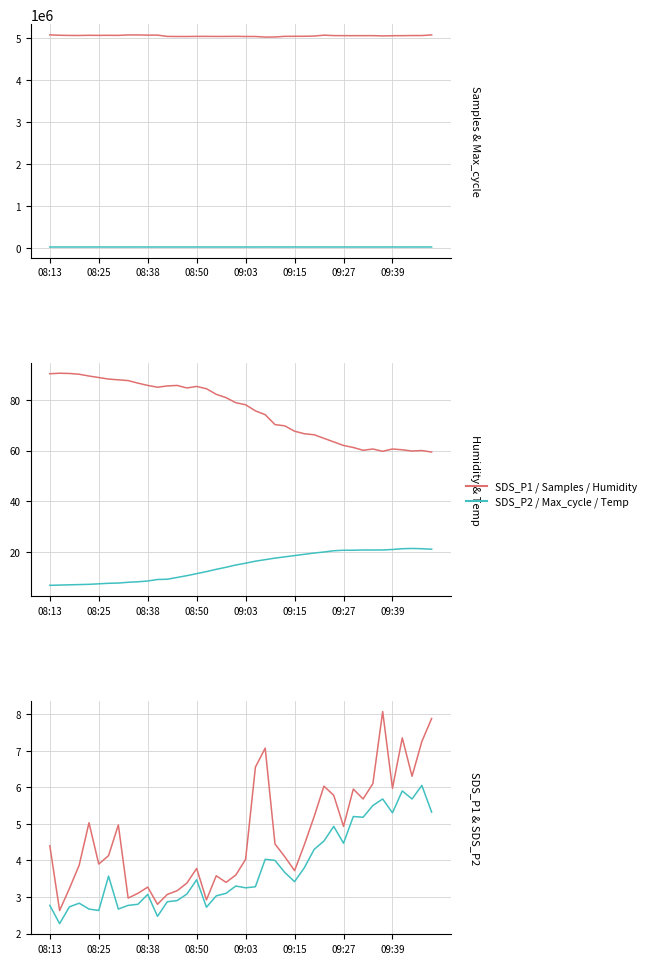

Where is Max_cycle nearest to the value 20703?

37